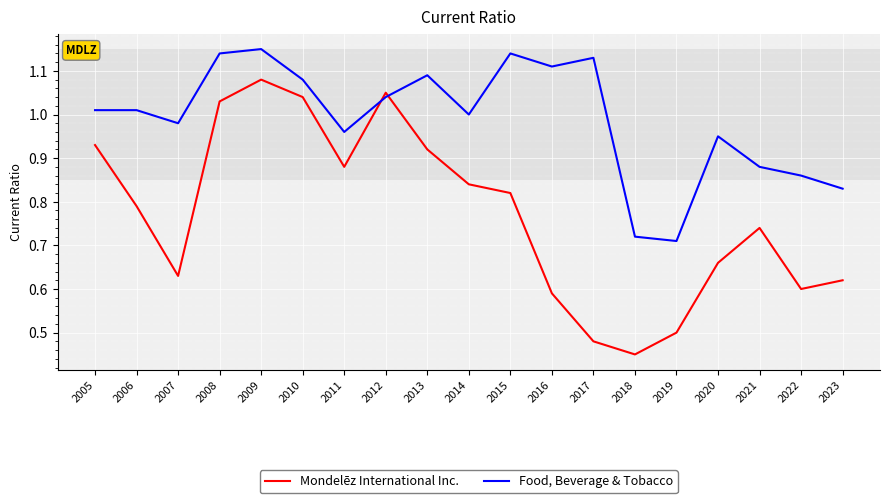

True or false: Food, Beverage & Tobacco has more than 1 interior local peaks.

True